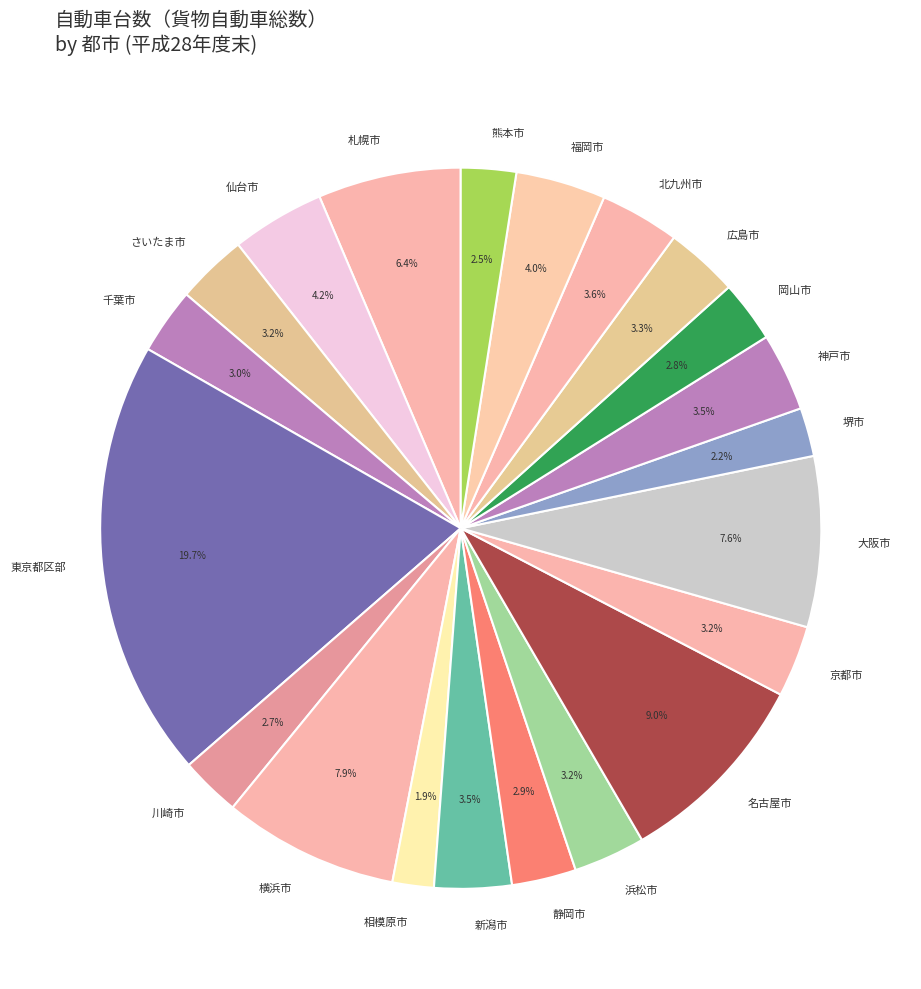

The 新潟市 slice represents 11% of the pie. True or false?

False